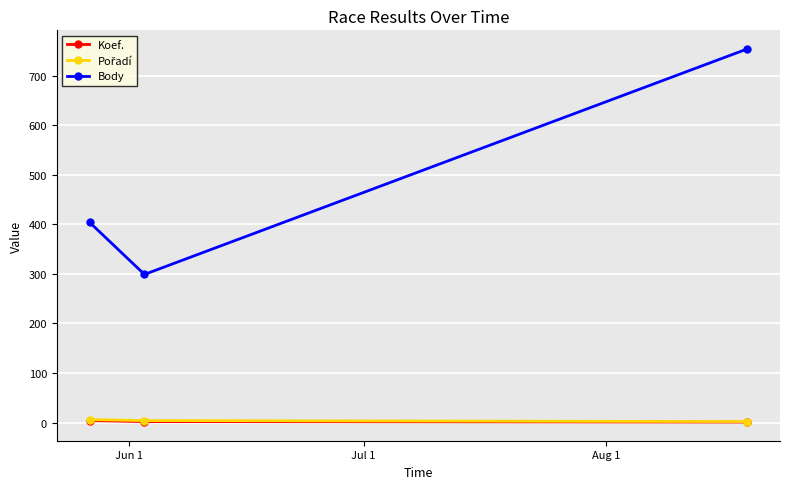

Which series has the largest total across all categories?

Body